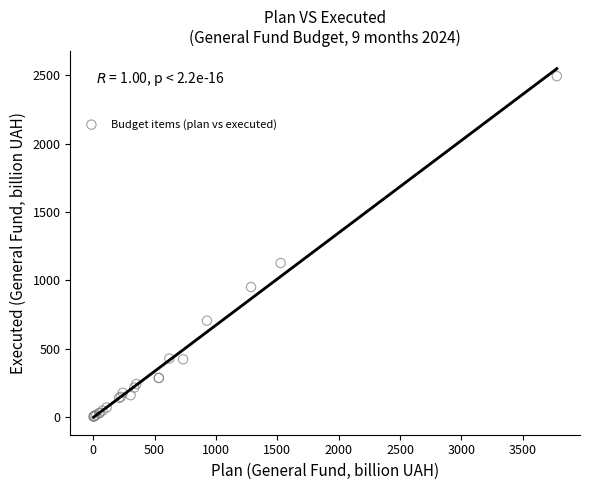

What Y value in the scatter plot is closest to 1247?

1126.2